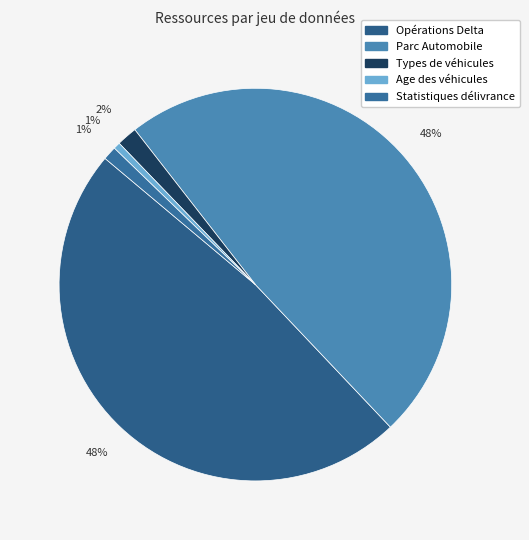

Is there any slice that represents more than half of the pie?

No